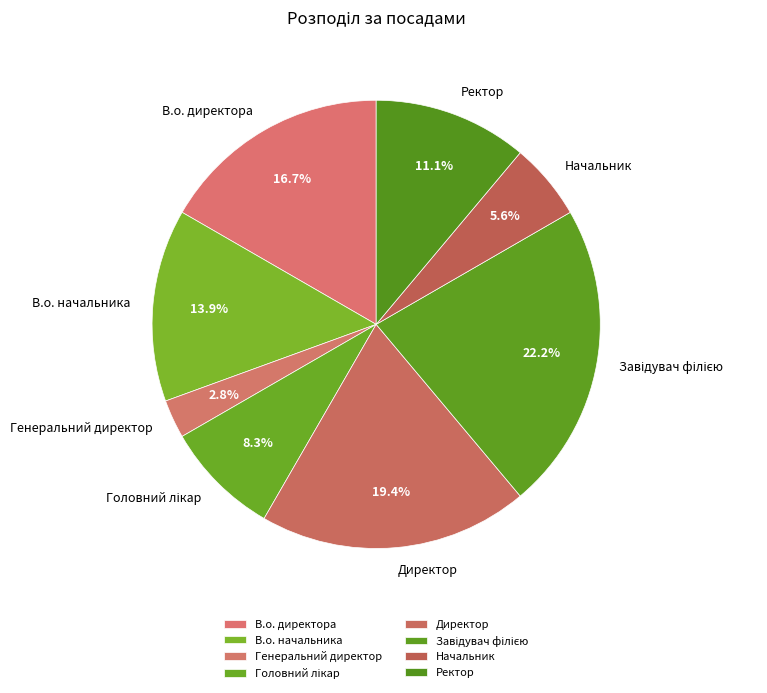

How much of the chart is everything except Ректор?

88.9%